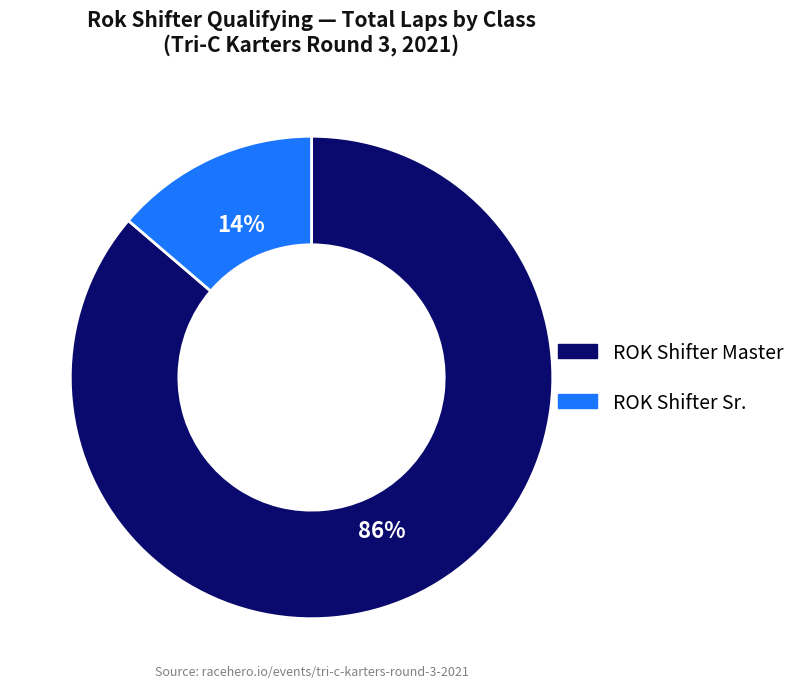

What is the largest slice in the pie chart?

ROK Shifter Master